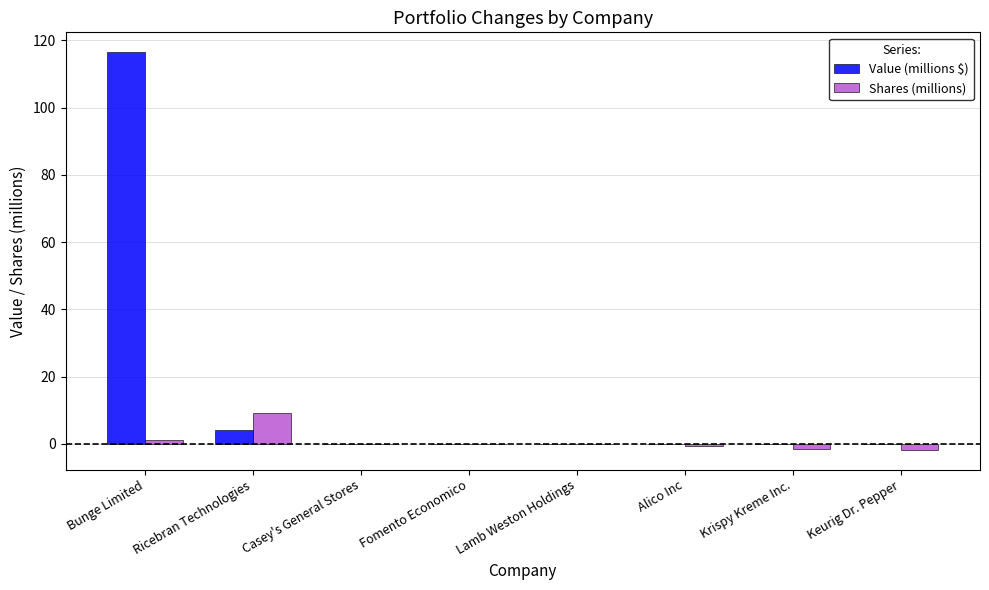

Is it true that Shares (millions) equals -0.0 at Casey's General Stores?

True